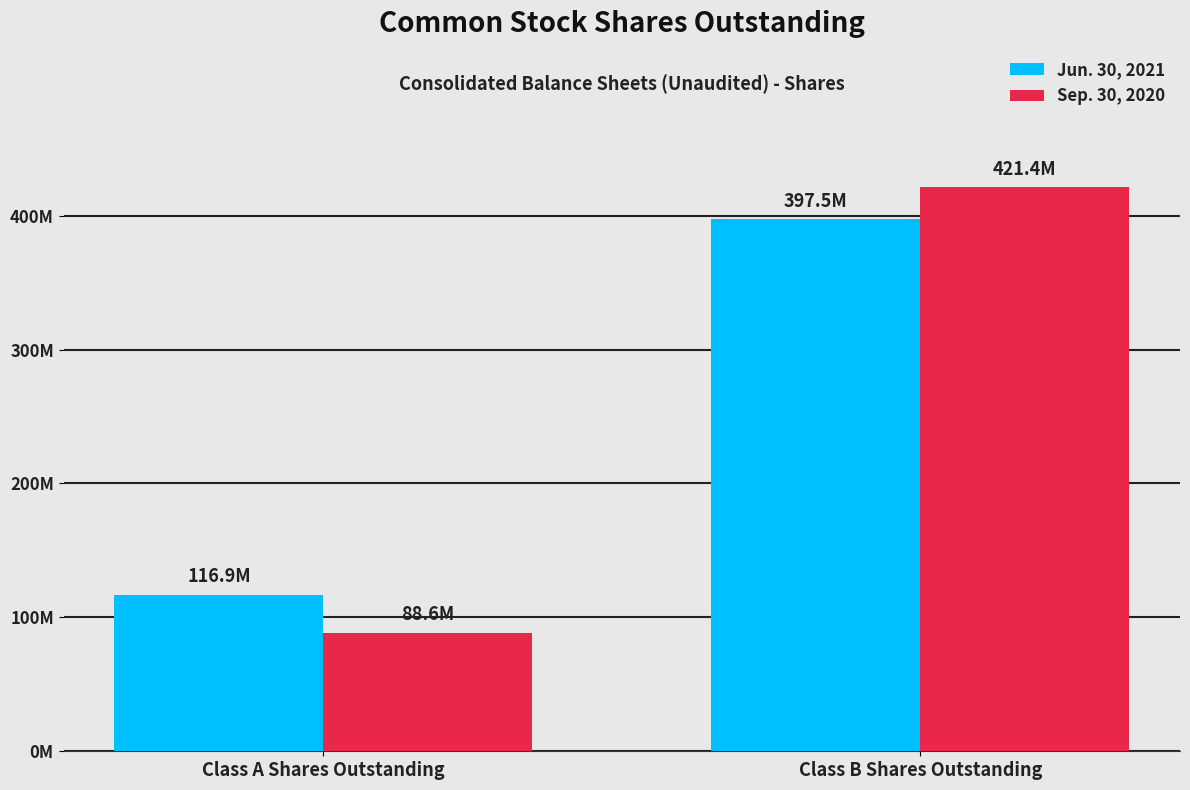

Does the chart contain stacked bars?

No